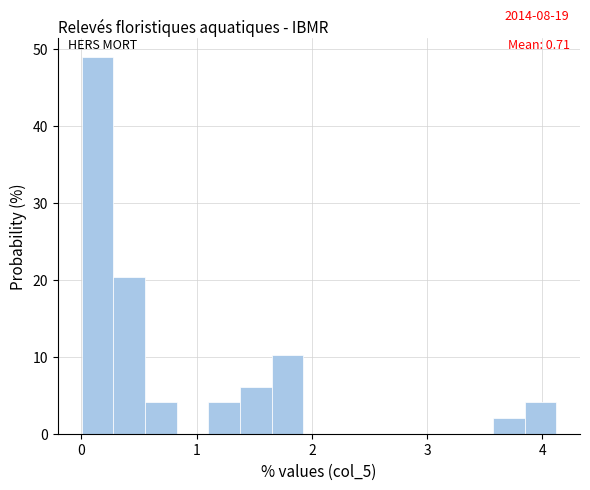

Around what value on the x-axis is the tallest bar? Give the approximate position of its centre, as read against the axis.

0.1